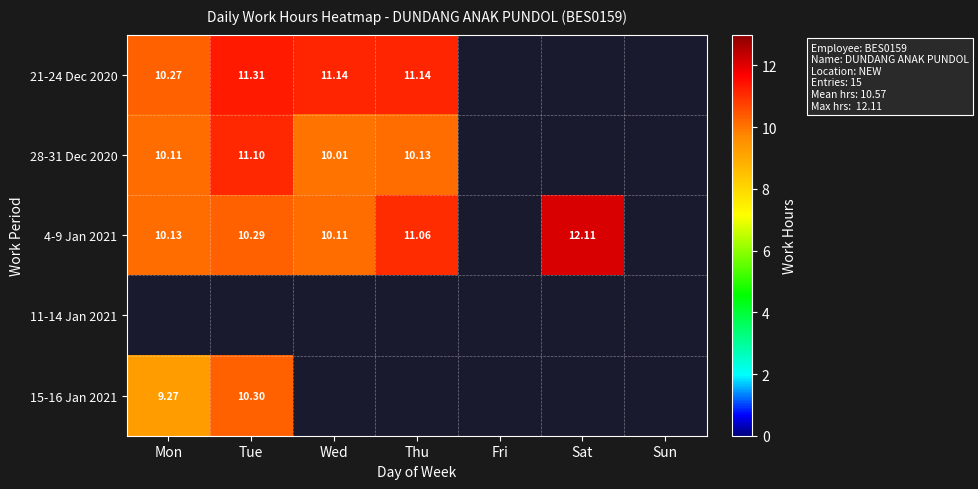

How many categories are shown in the chart?

7